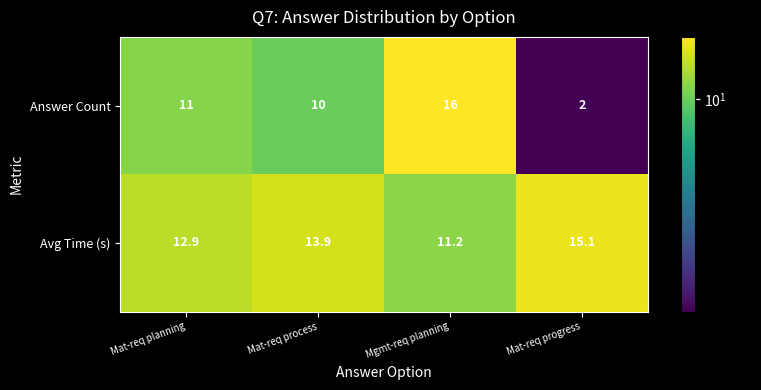

What is the total value across all series at Mgmt-req planning?

27.2